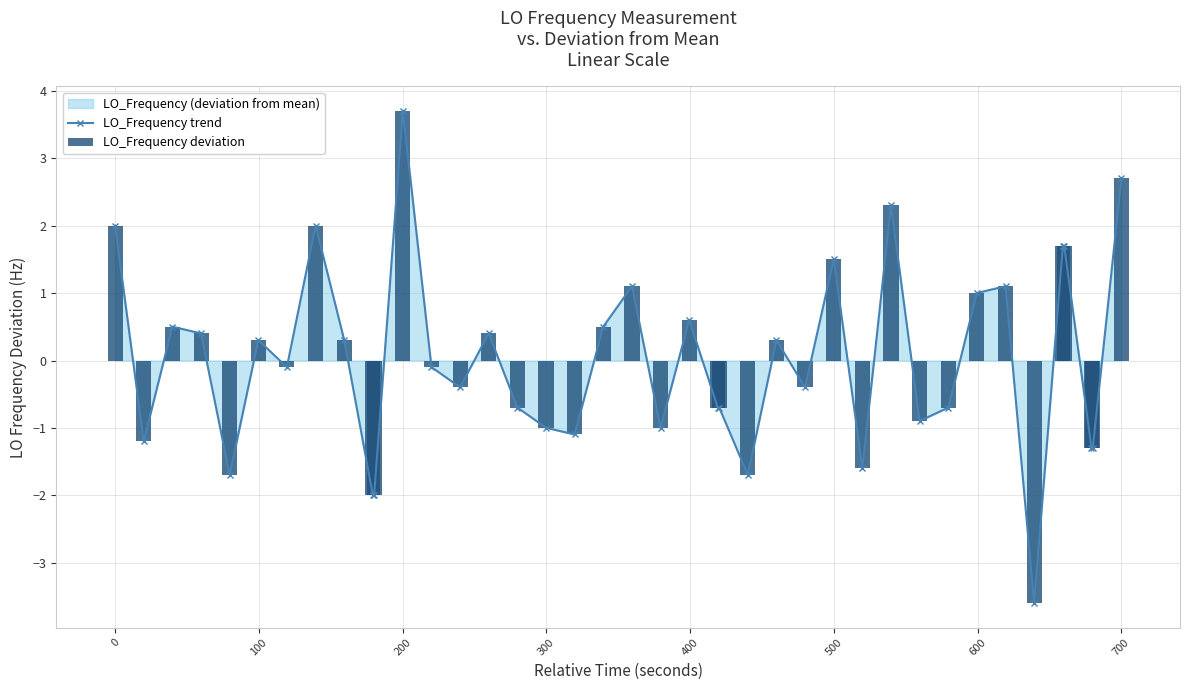

How many values in the LO_Frequency trend series exceed 0?

19